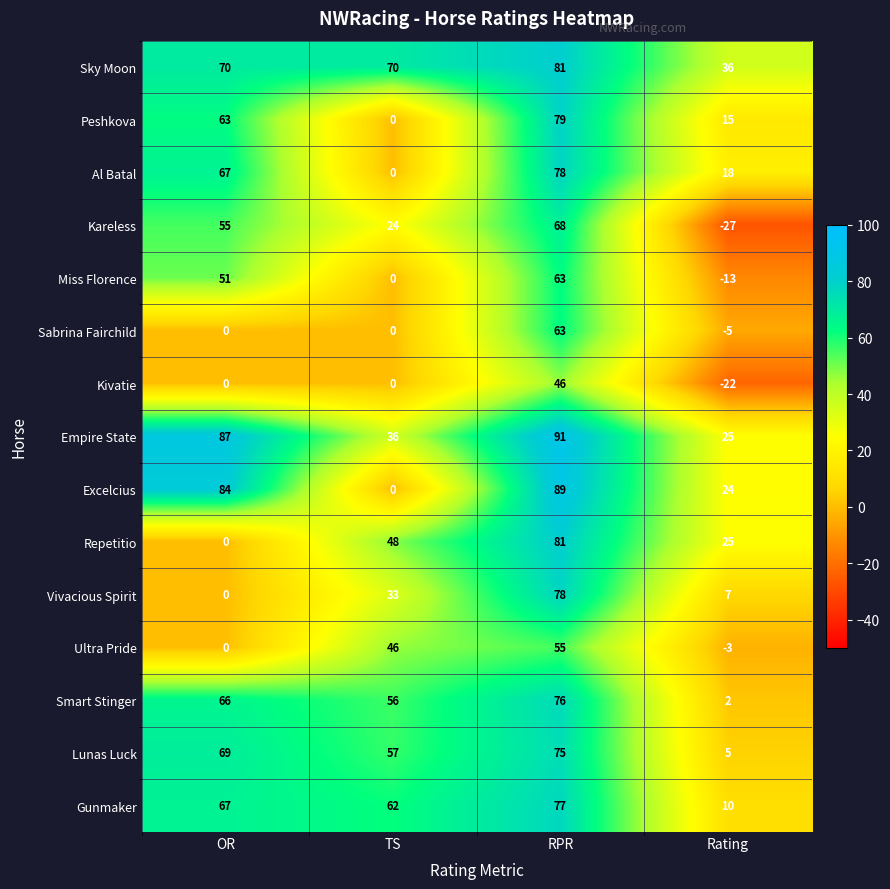

The value of Empire State at Rating is 25. True or false?

True